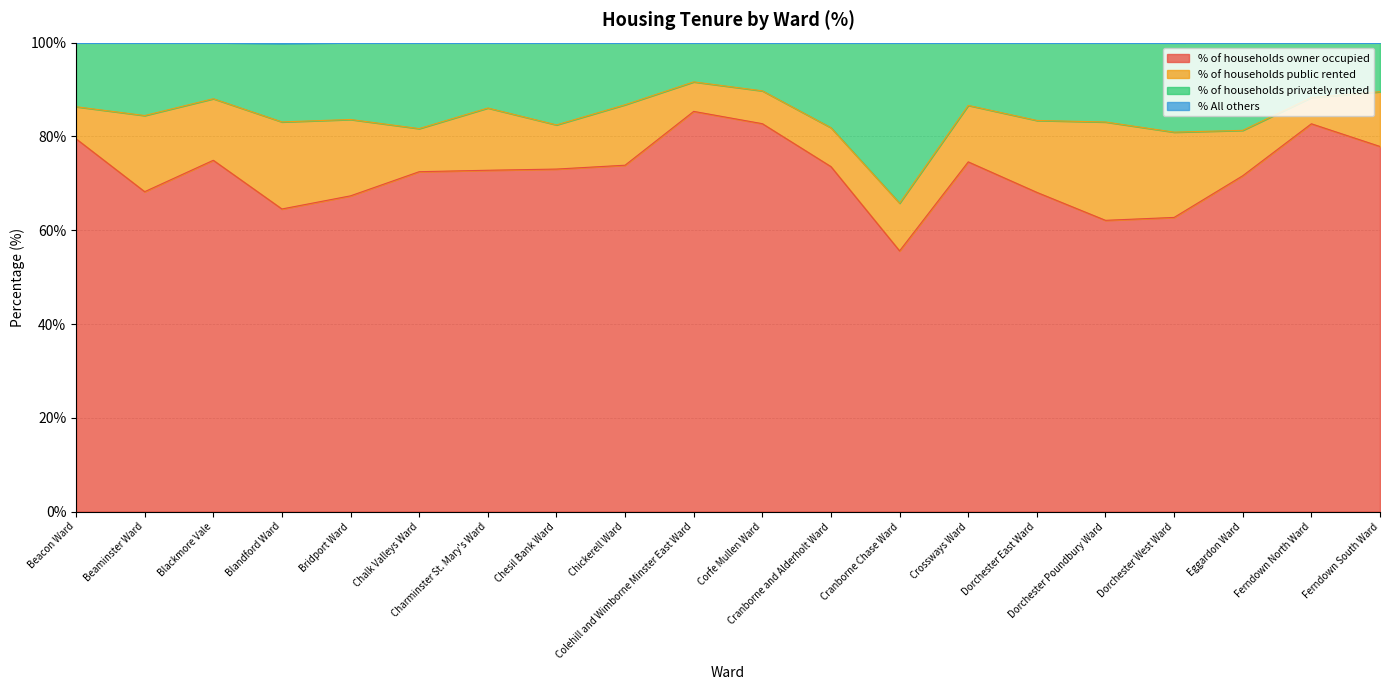

Does the chart display data point markers on the line(s)?

No